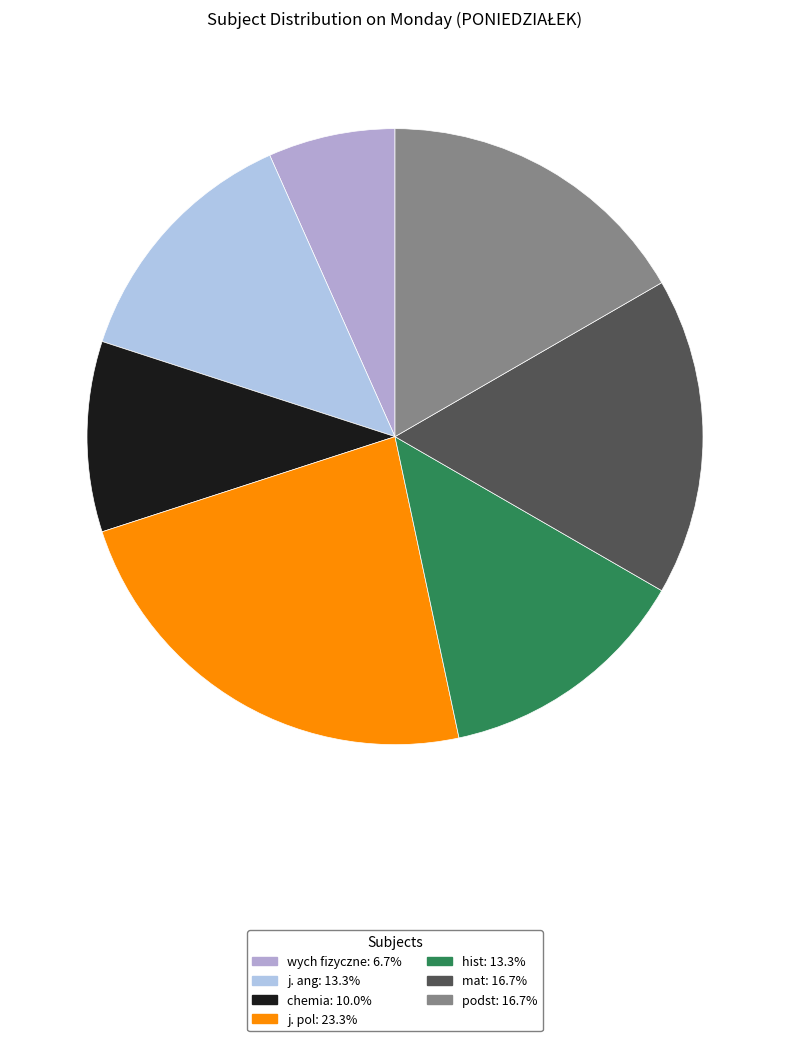

The wych fizyczne slice represents 12% of the pie. True or false?

False